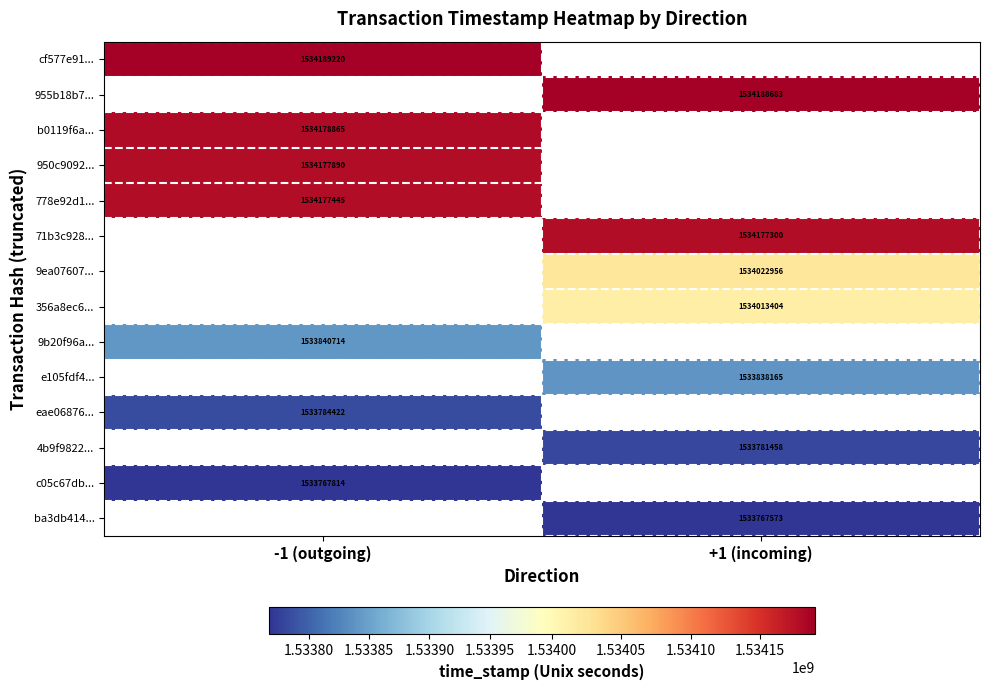

Which category has the lowest value across all series?

+1 (incoming)